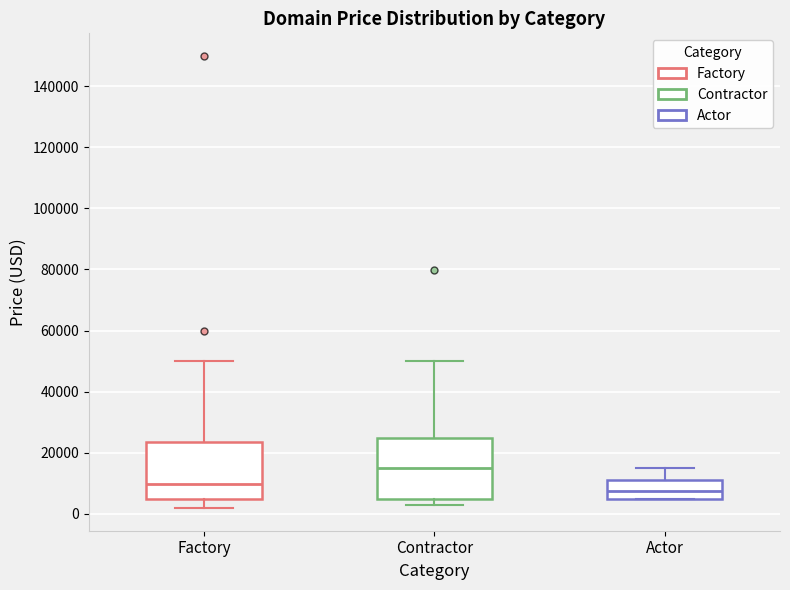

Which box's median line is the highest?

Contractor